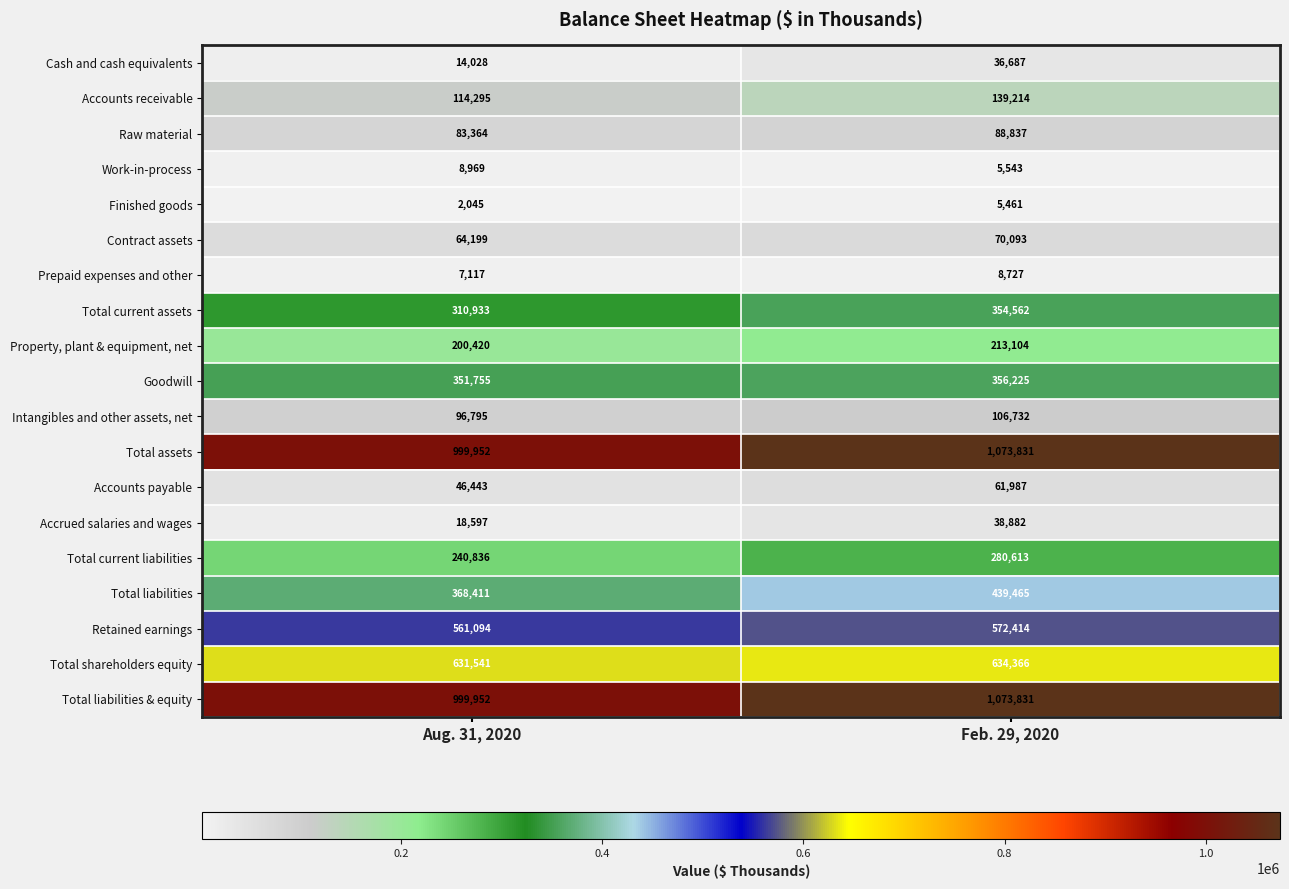

What is the minimum value shown in the chart?

2045